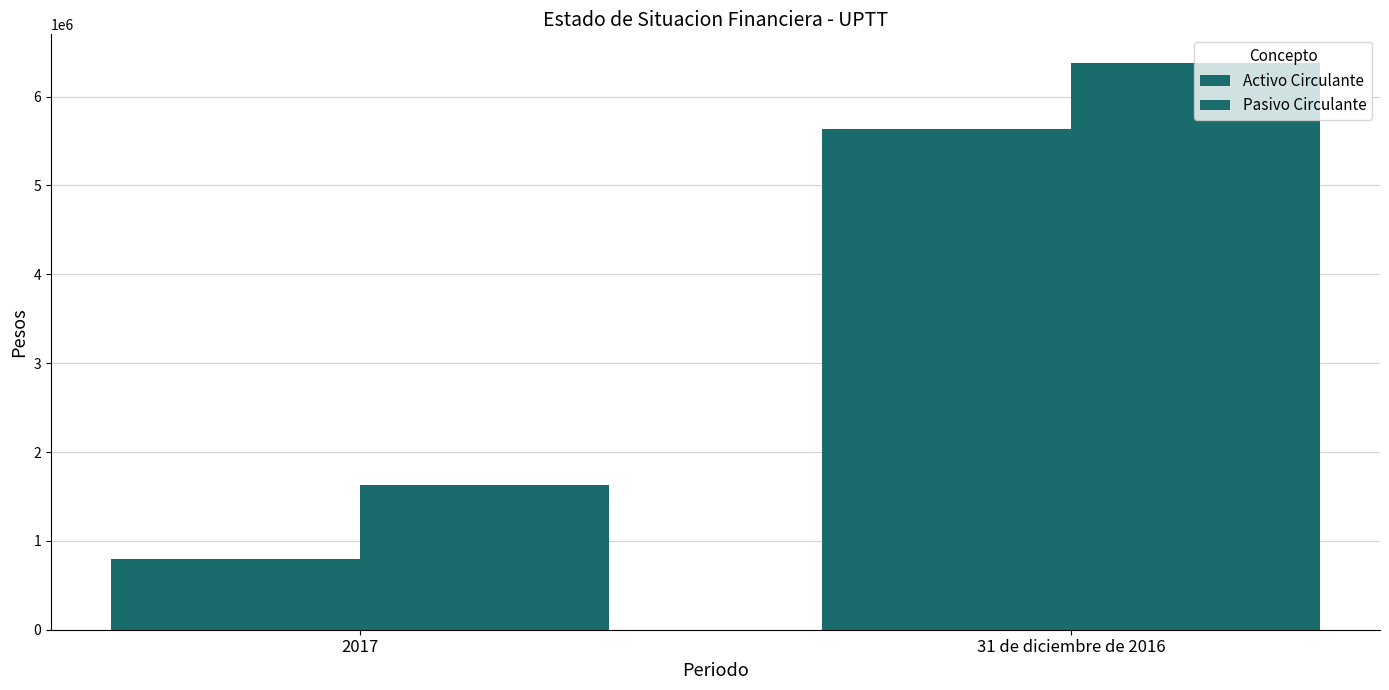

Rank the categories by Activo Circulante value from highest to lowest.

31 de diciembre de 2016, 2017